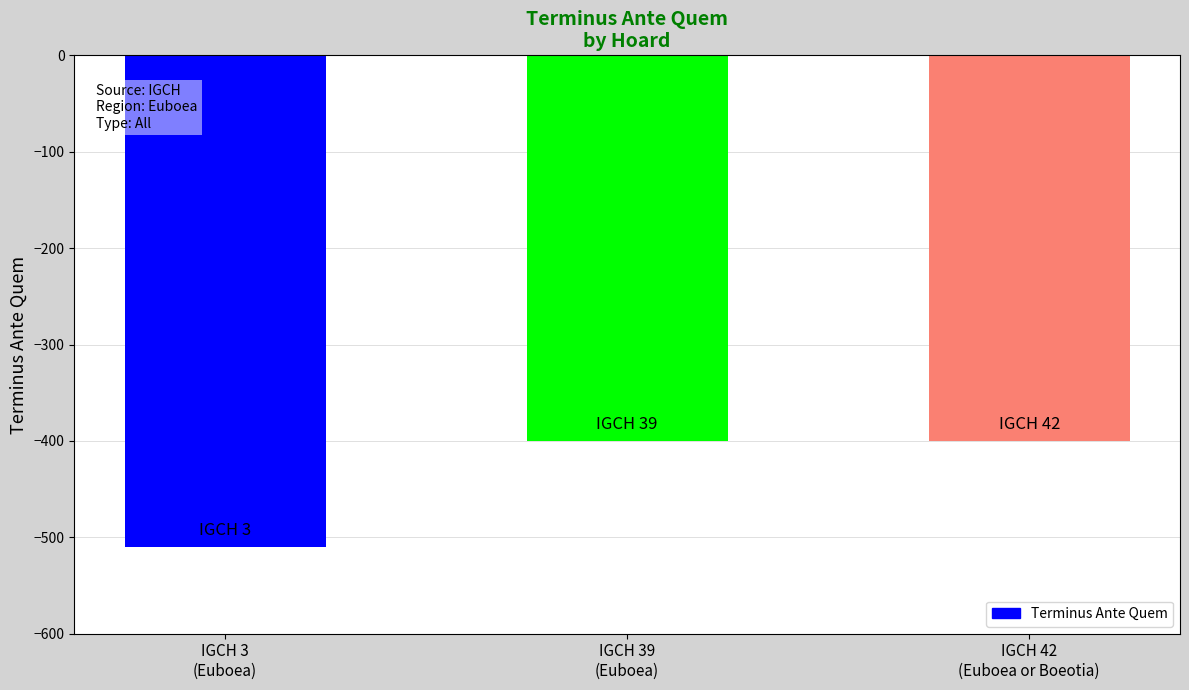

The chart shows a value of -109 at IGCH 42
(Euboea or Boeotia). True or false?

False